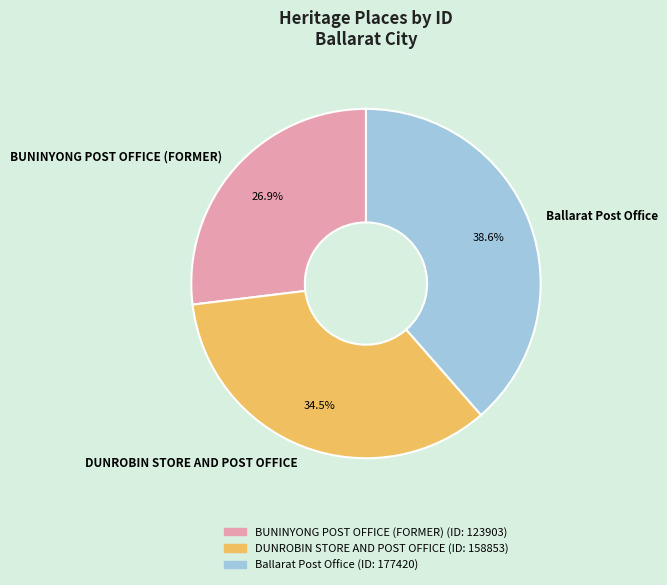

How many segments does this pie chart have?

3